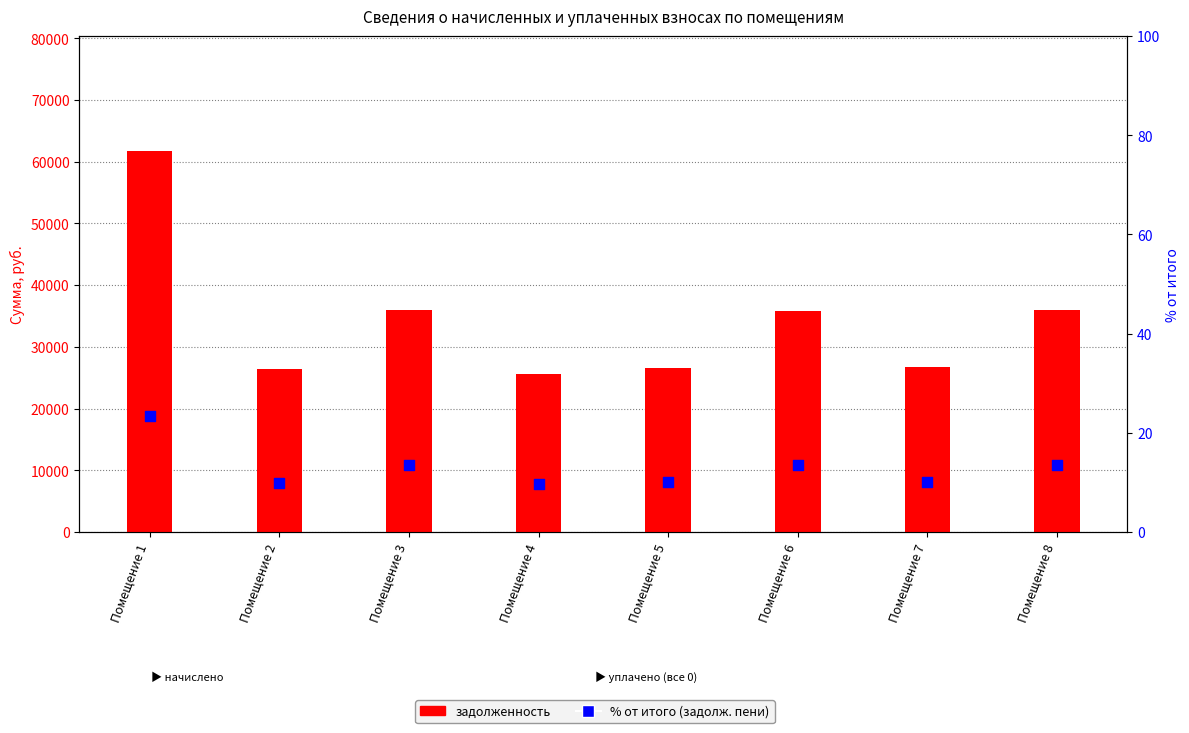

Is the value of задолженность at Помещение 8 greater than the value of % от итого (задолж. пени) at Помещение 1?

Yes